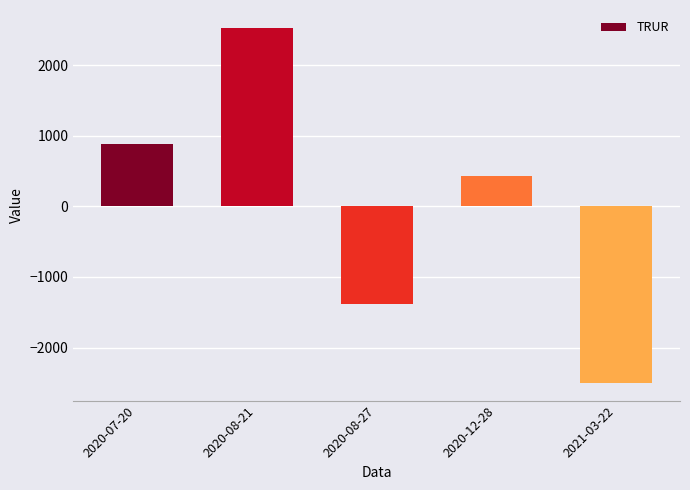

What value does the data have at 2020-12-28?

425.2